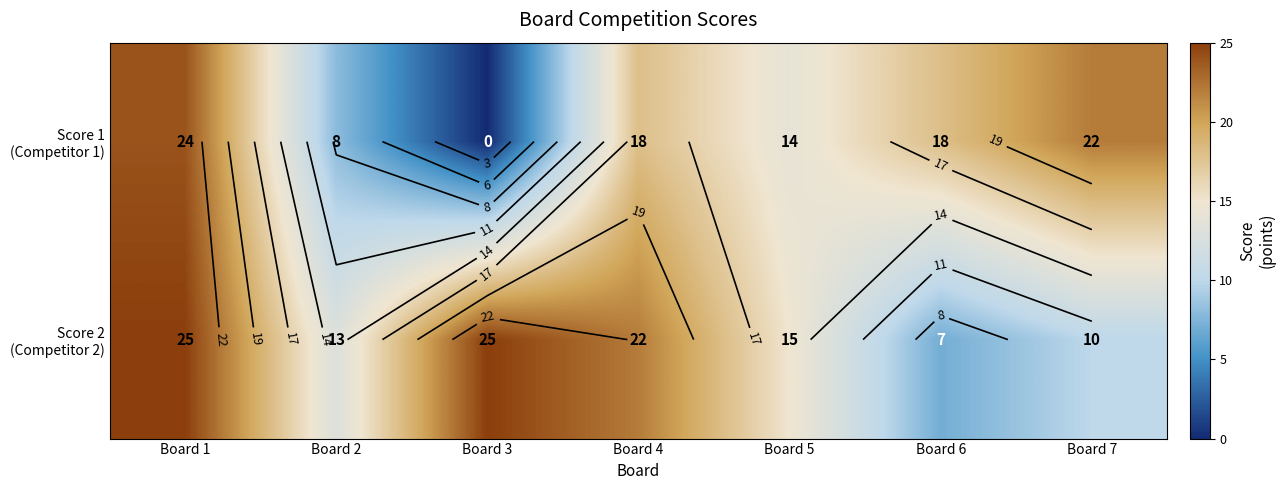

At which category is the sum across all series the highest?

Board 1